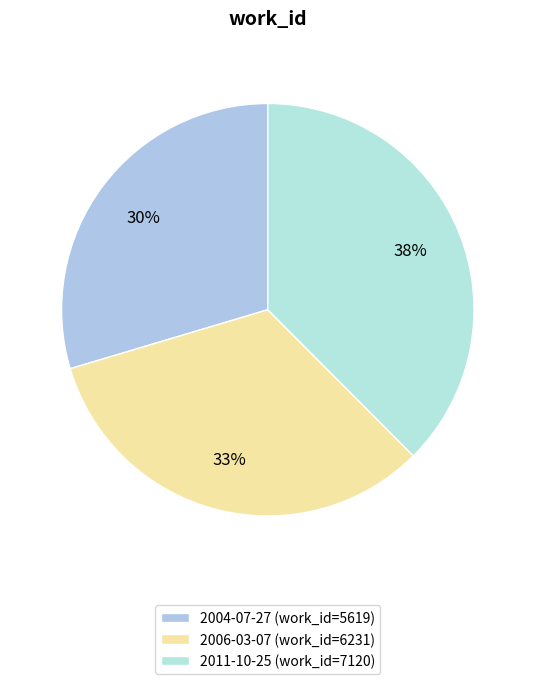

Is there a majority slice in this chart?

No